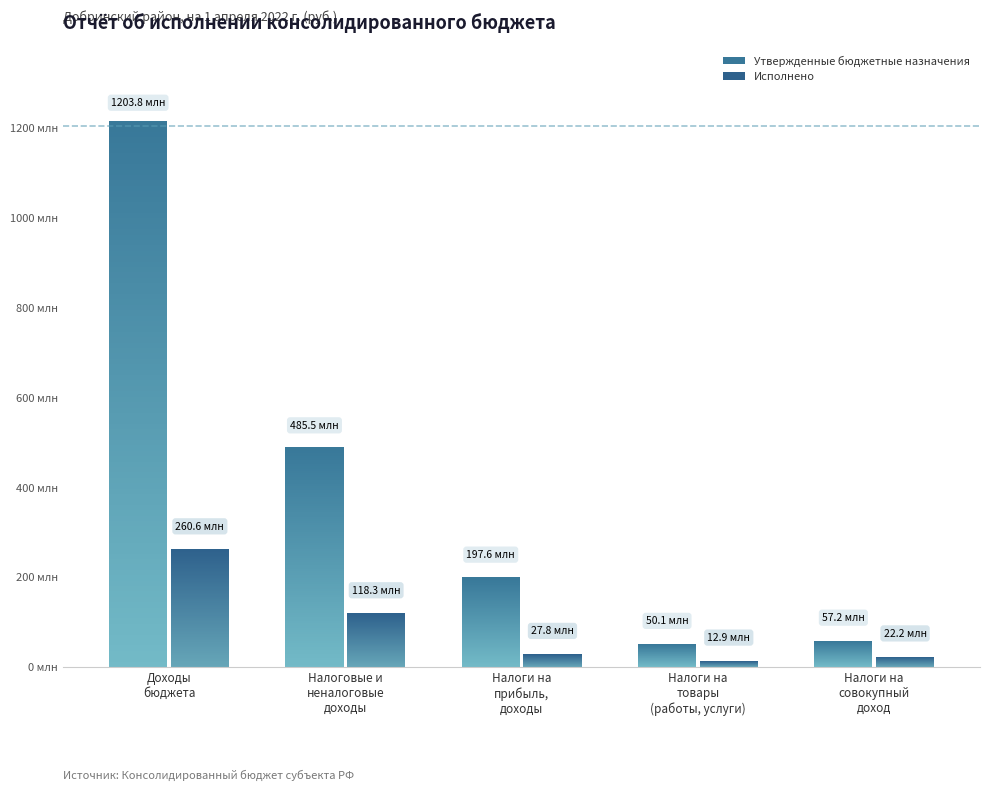

What is the difference between the Исполнено values at НАЛОГИ НА СОВОКУПНЫЙ ДОХОД and Доходы бюджета - всего?

238422556.3